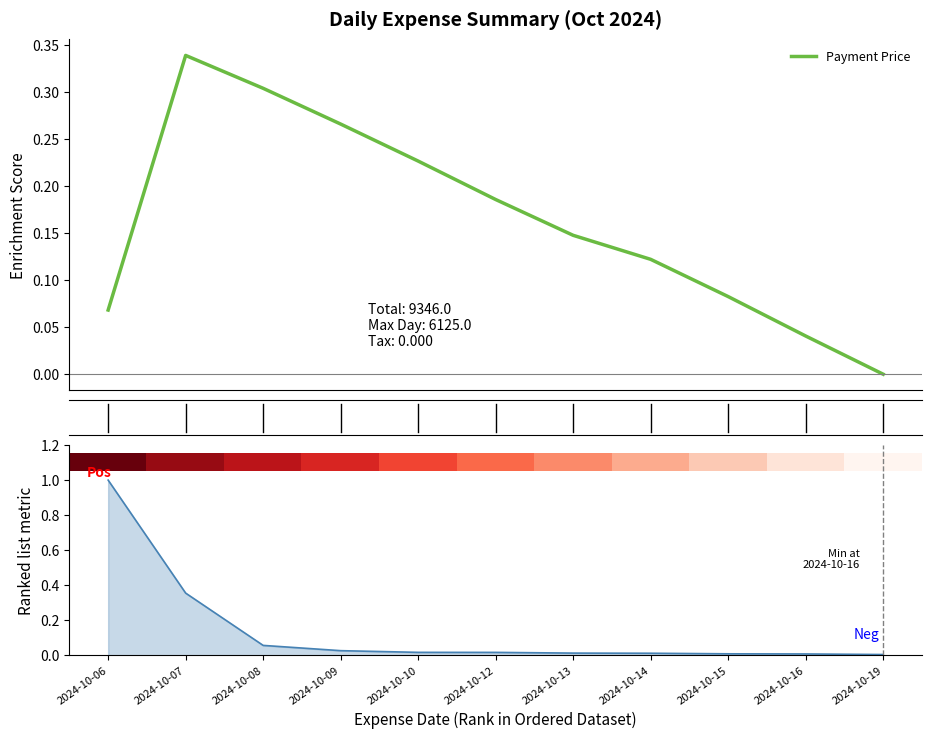

How many values in the Payment Price series are below 0?

1